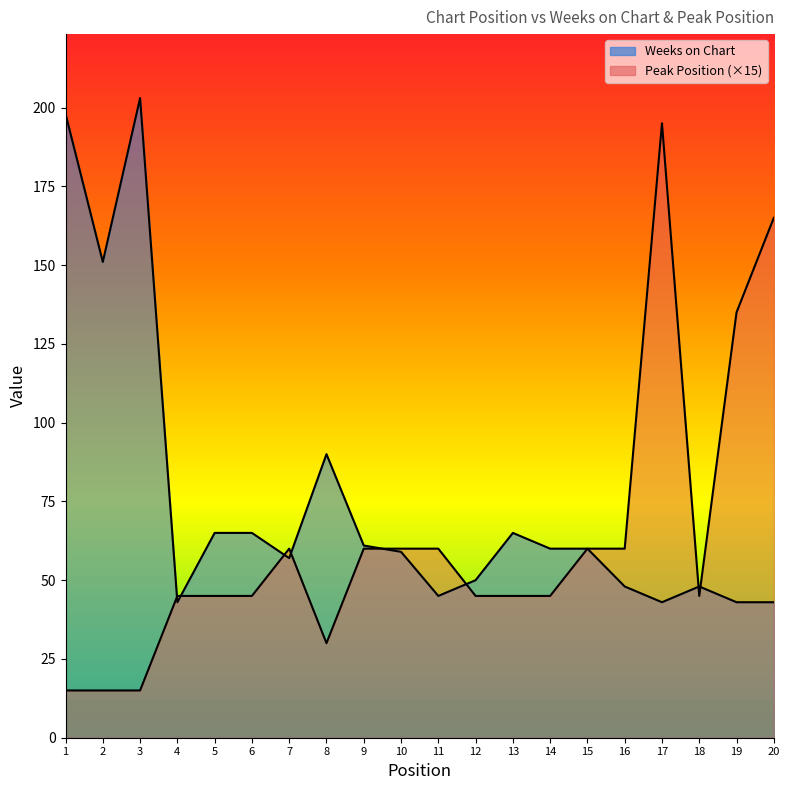

Where does the Peak Position series first go above 45?

7